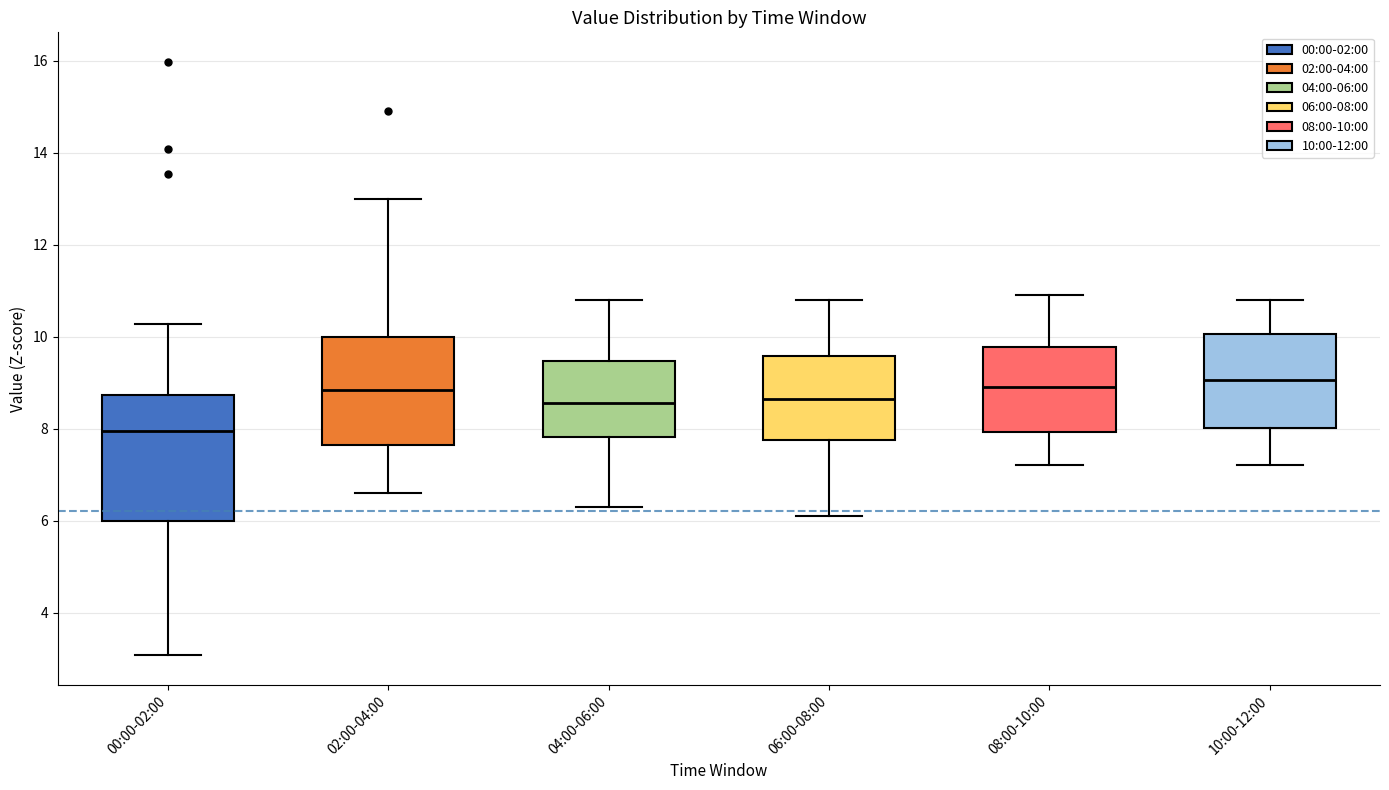

Which box is the tallest, from its lower edge to its upper edge?

00:00-02:00